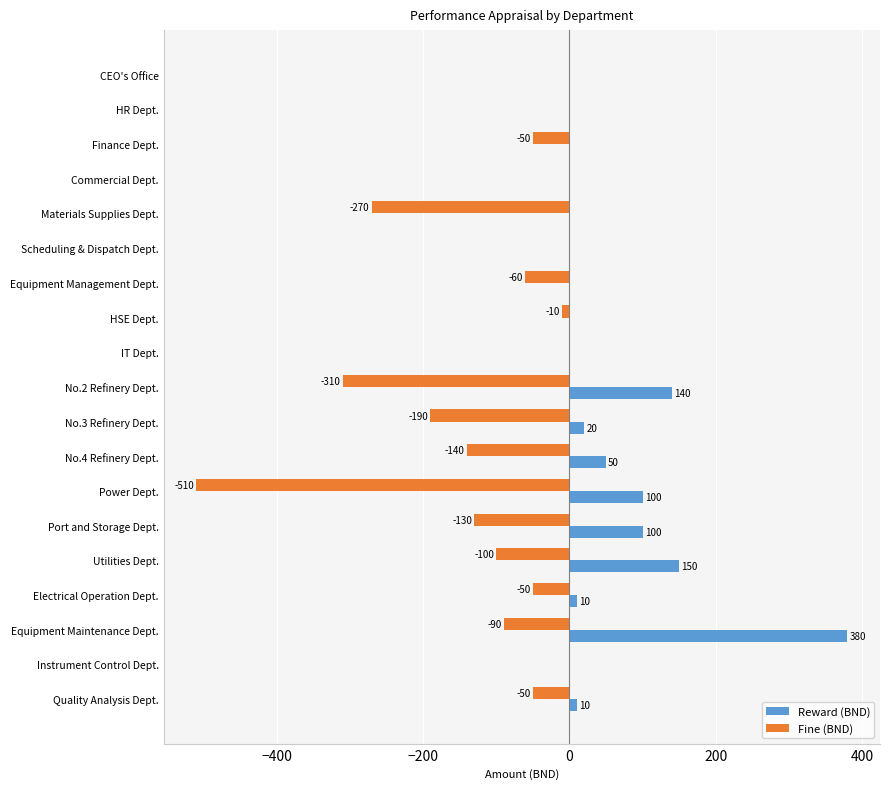

True or false: Reward (BND) has a value of 120 at Scheduling & Dispatch Dept..

False